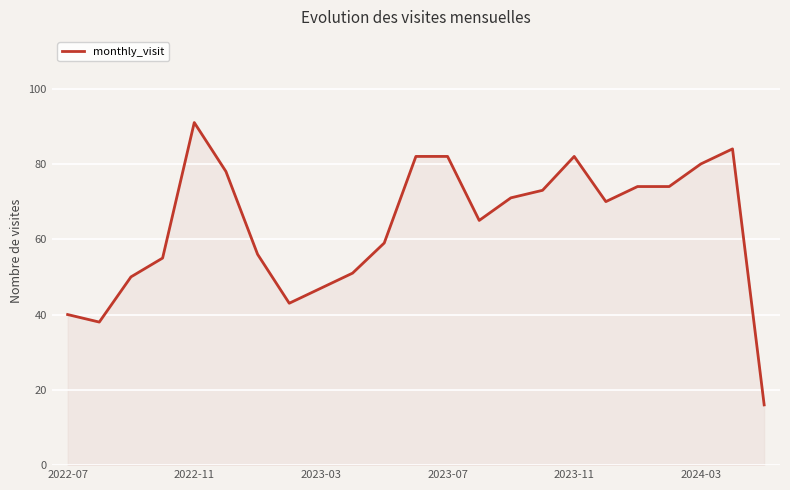

What is the greatest value displayed?

91